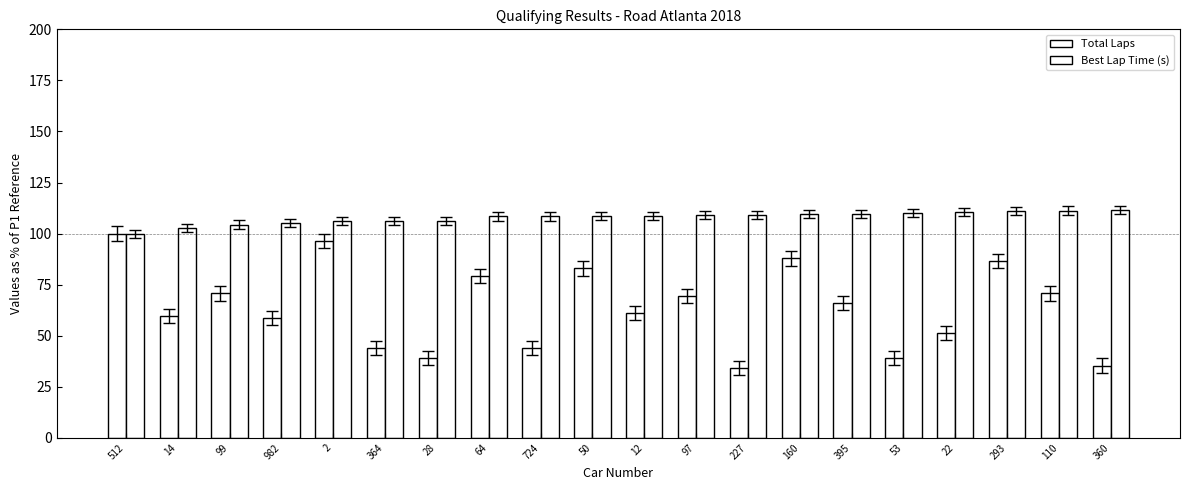

Is the value of Best Lap Time (s) at 99 greater than the value of Total Laps at 28?

Yes